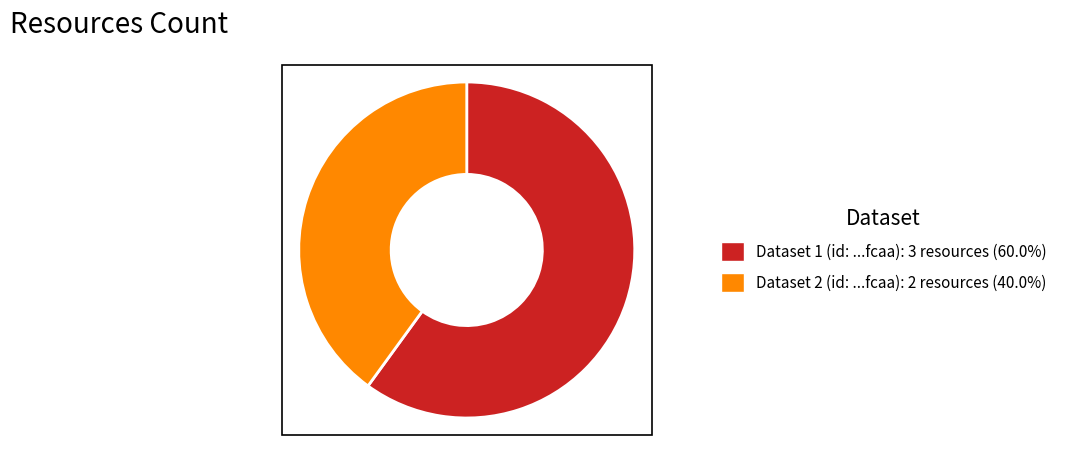

Count the number of slices in the pie.

2